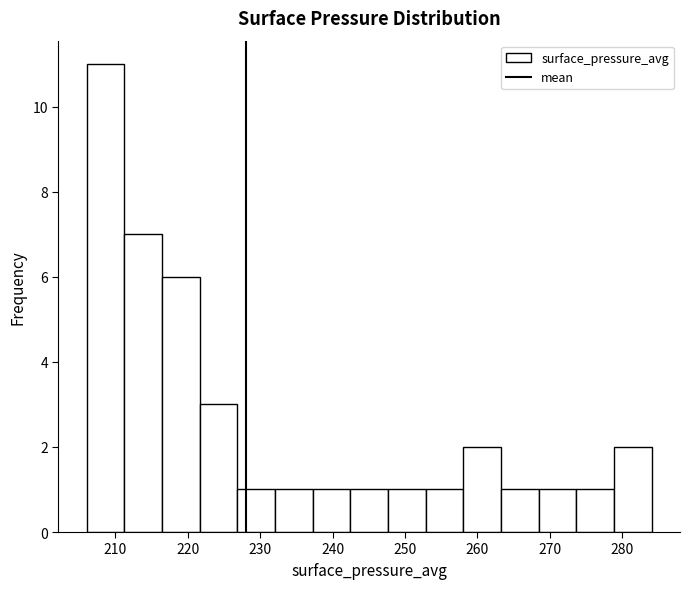

How tall is the bar that spans 227 to 232 on the x-axis? Neither the bar edges nor the heights are printed on the chart, so give them approximately, as read against the axes.

1